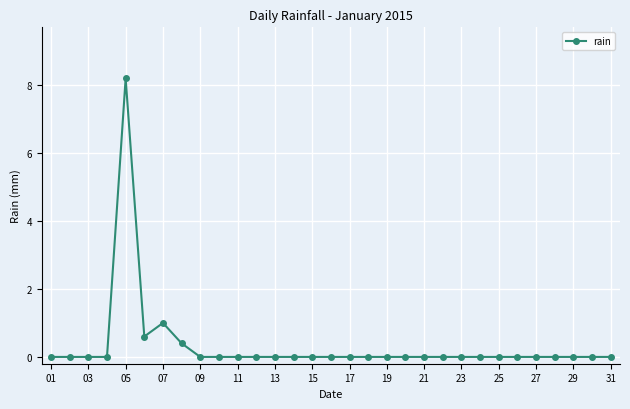

What is the greatest value displayed?

8.2